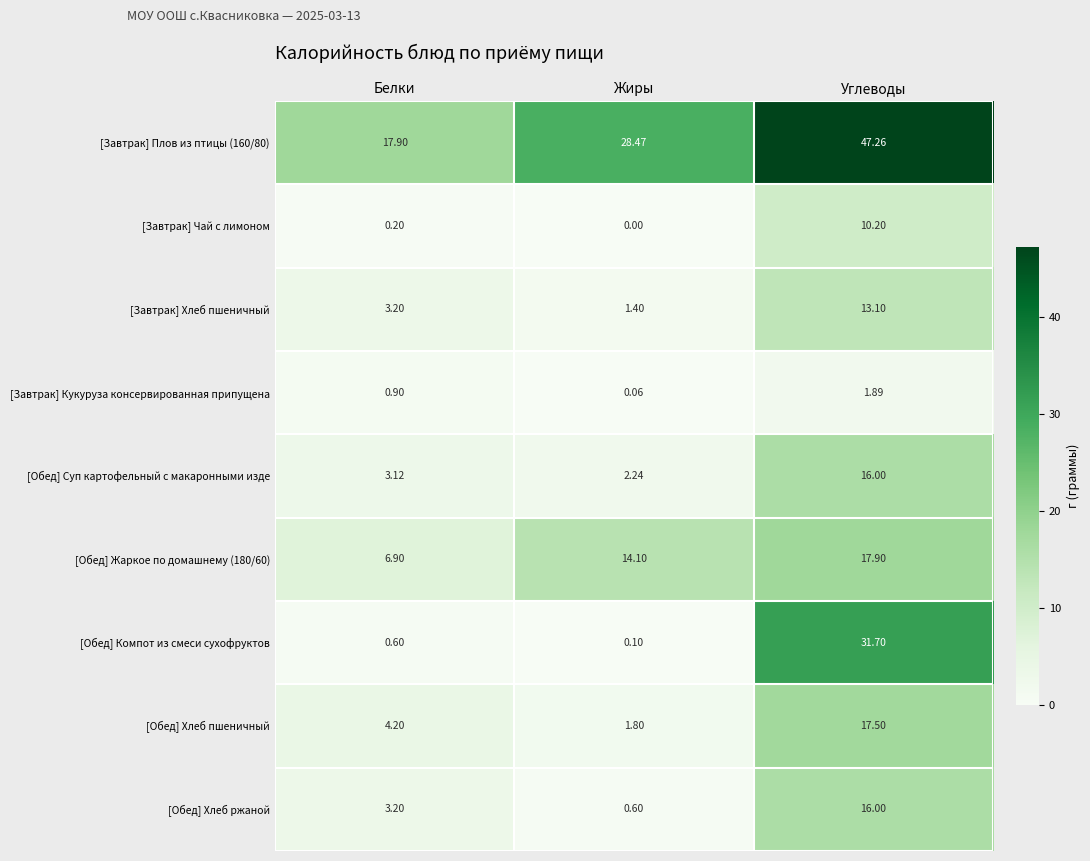

At which label does [Обед] Компот из смеси сухофруктов reach its minimum?

Жиры